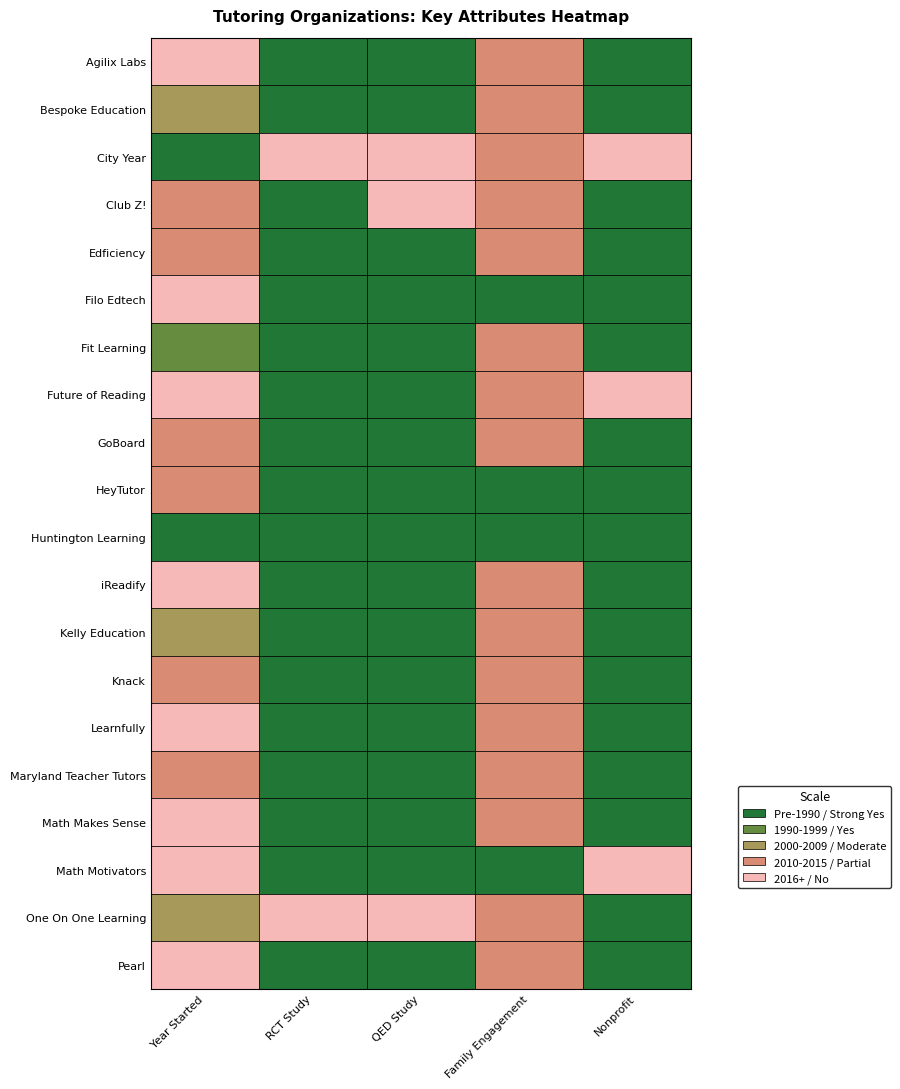

How many nonprofit values are between 0 and 1?

20